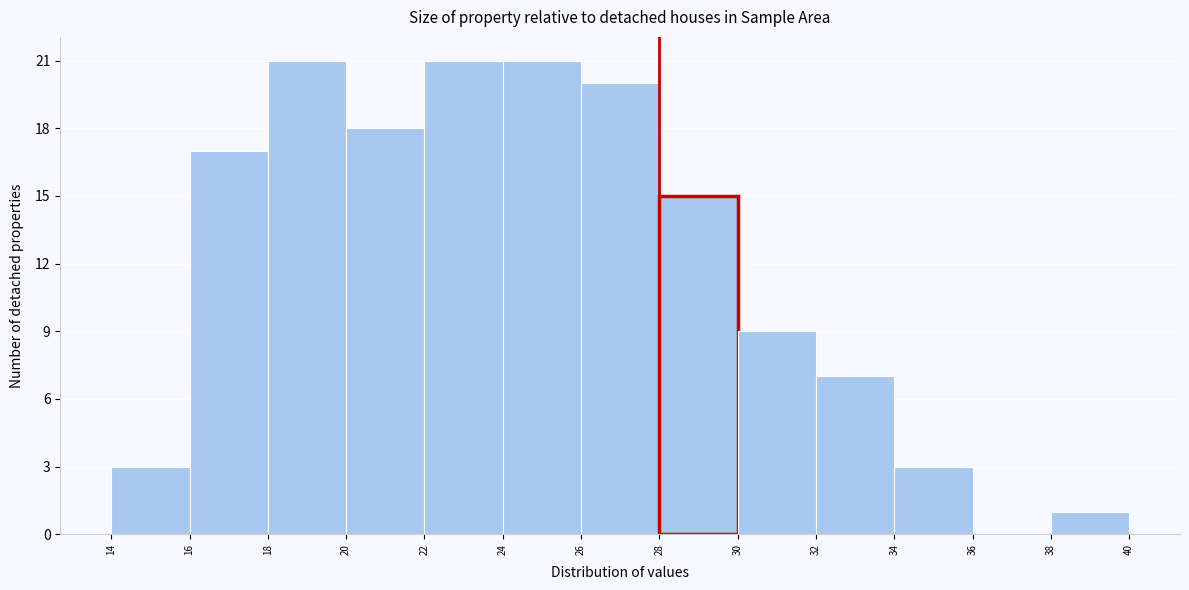

How tall is the bar that spans 18 to 20 on the x-axis? The values are not printed on the chart, so give them approximately, as read against the axis.

21